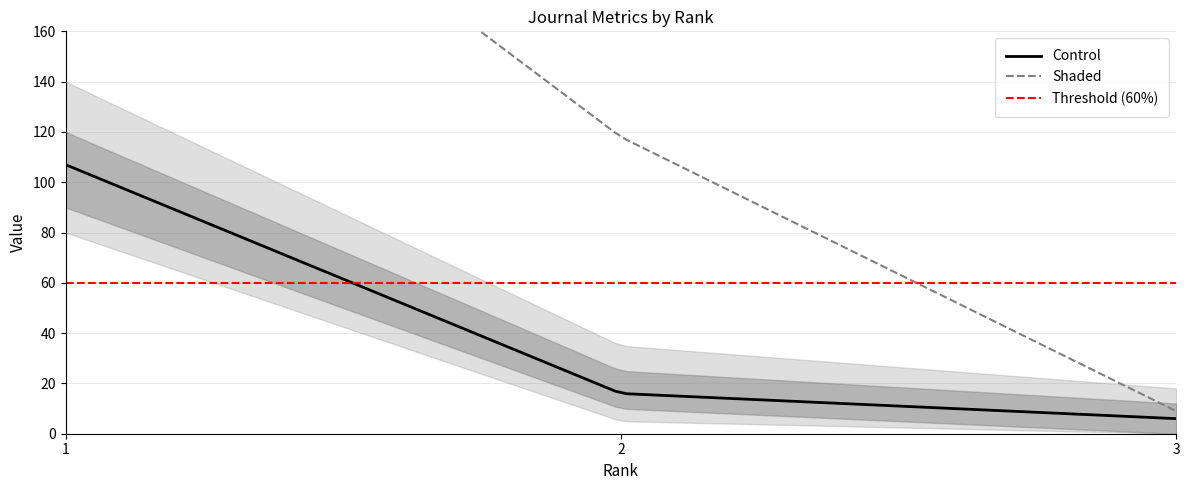

How many data points in Total Docs. (3years) are less than 118?

1